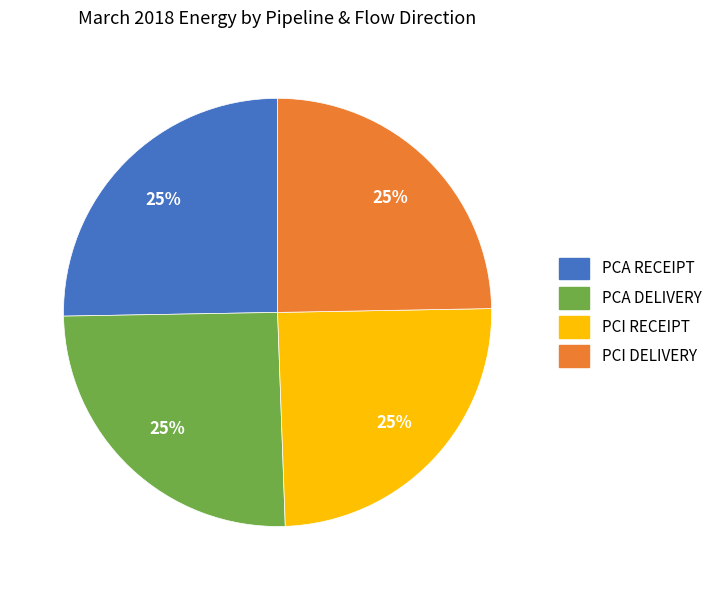

To the nearest percent, what is the average slice percentage?

25%